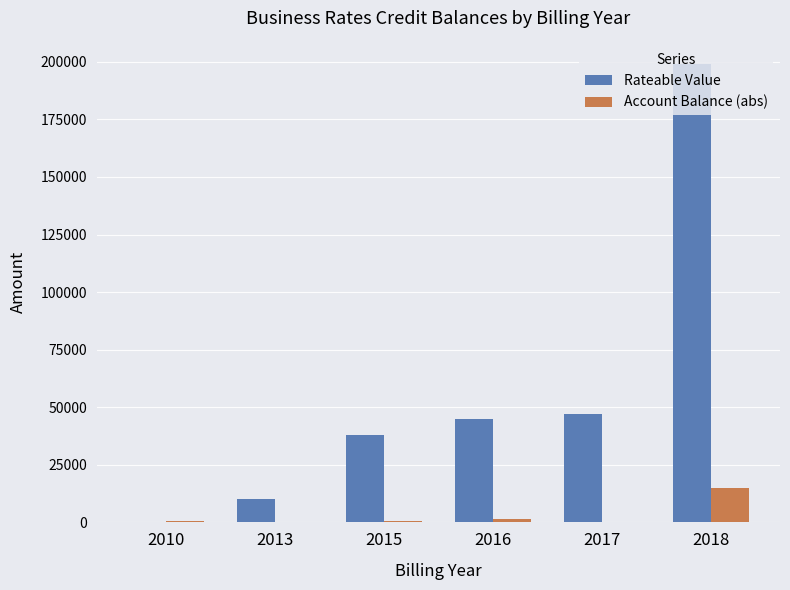

The Account Balance (abs) series shows 251.2 at 2013. True or false?

True